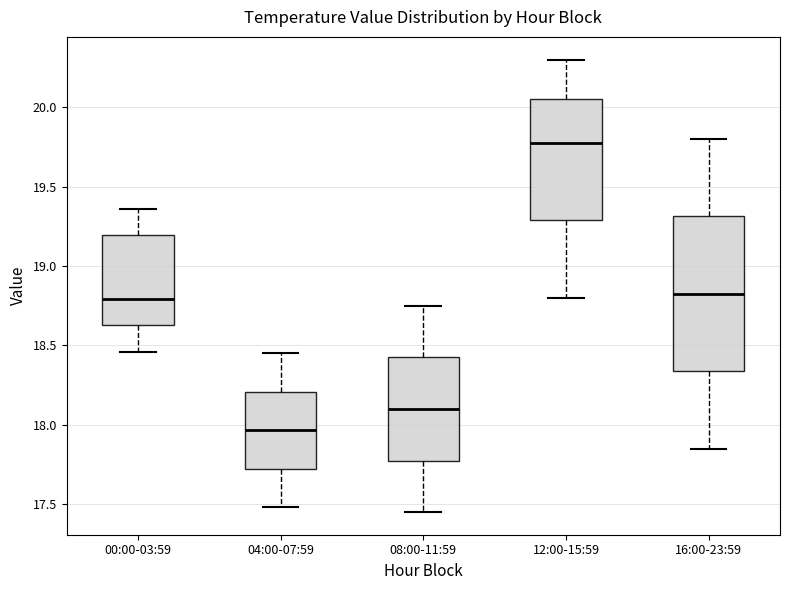

Which box's median line is the highest?

12:00-15:59